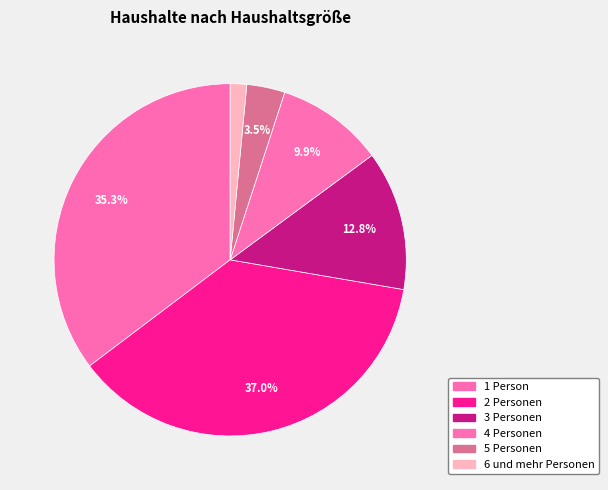

Is 3 Personen the majority of the pie?

No